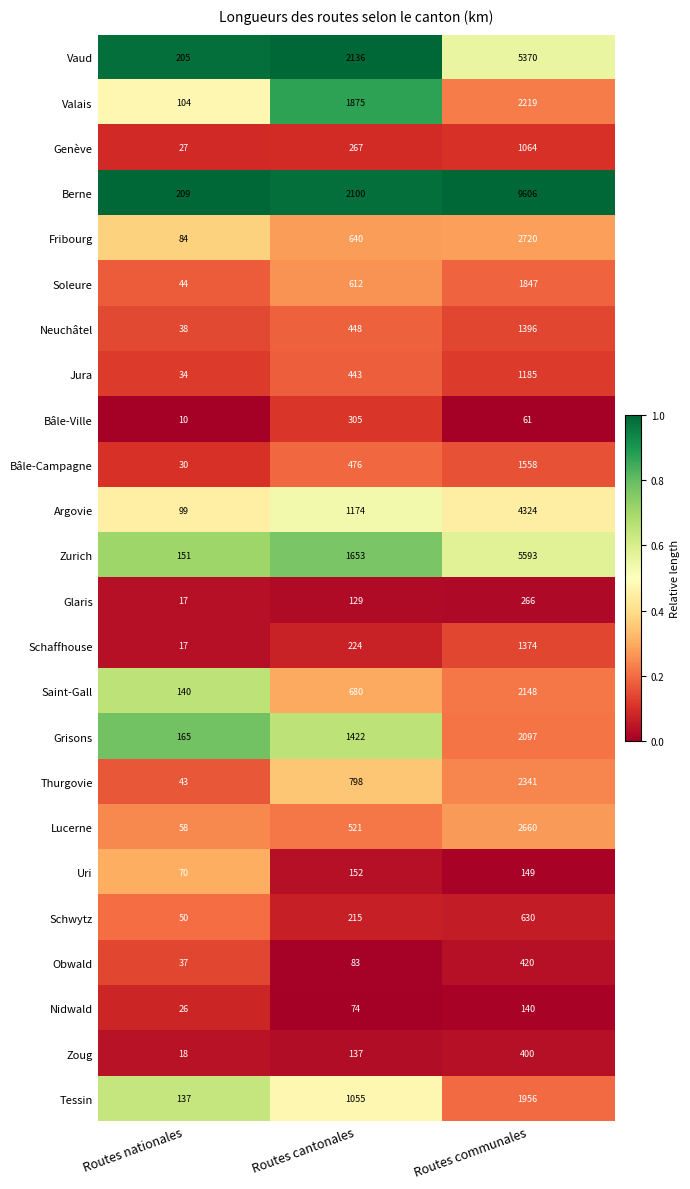

At which category is the sum across all series the highest?

Routes communales